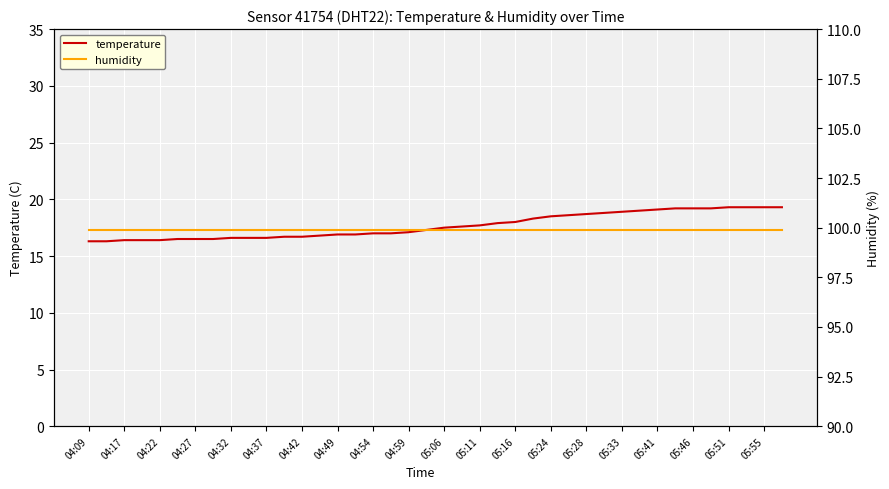

True or false: temperature has a value of 3.9 at 04:42.

False